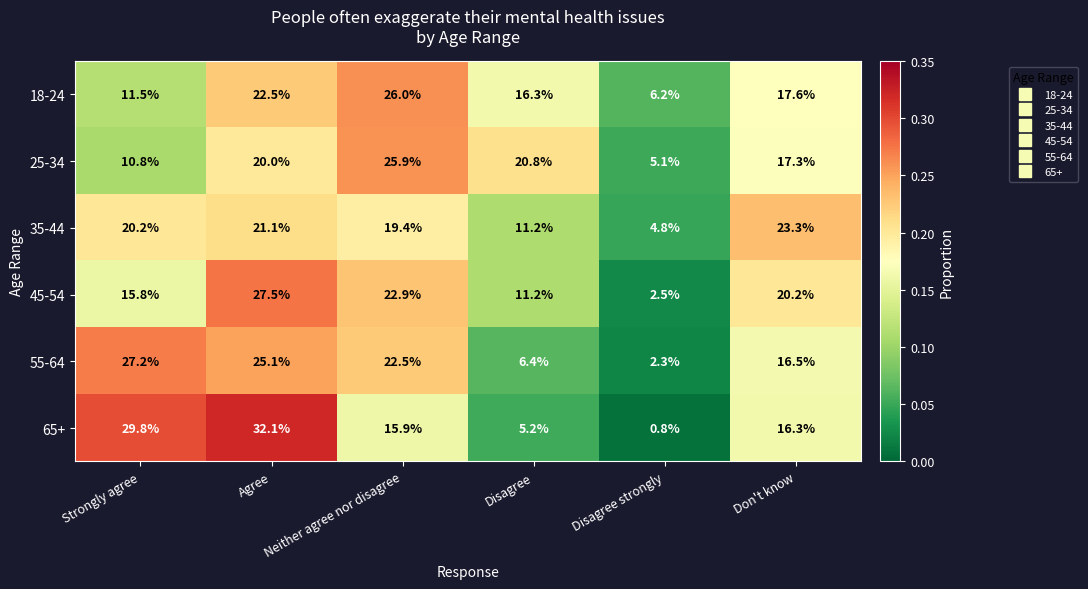

Where does the 35-44 series first go above 20?

Strongly agree